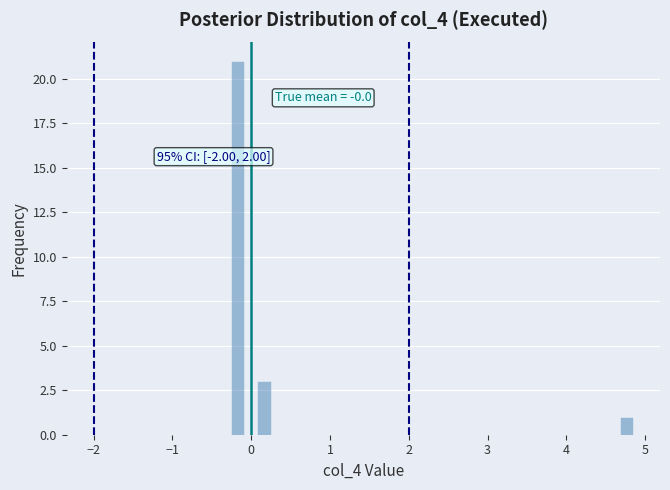

Read against the x-axis, roughly where is the centre of the tallest bar?

-0.2